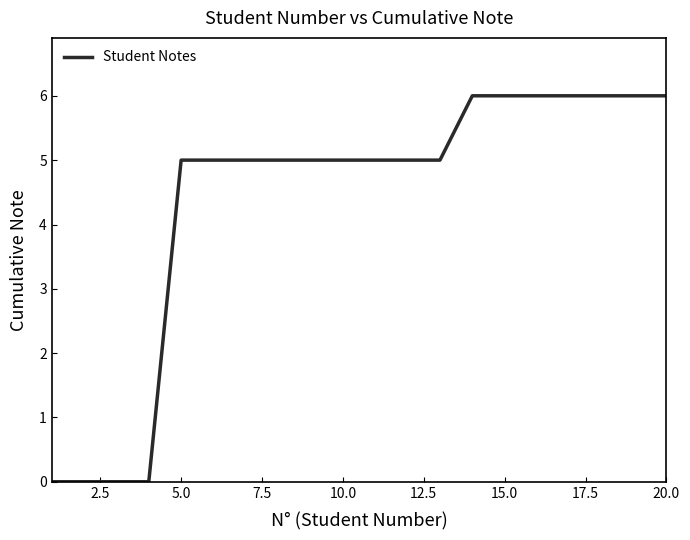

Does the chart have visible grid lines?

No